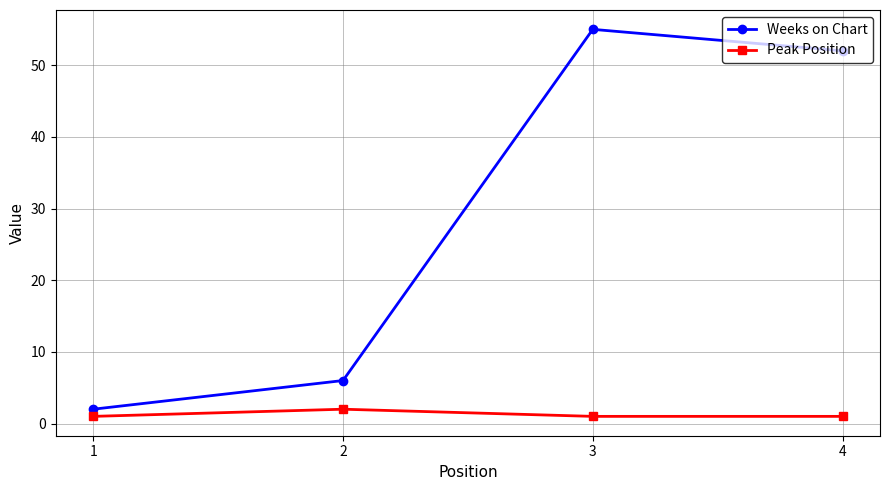

What is the sum of the Peak Position values at 1 and 2?

3